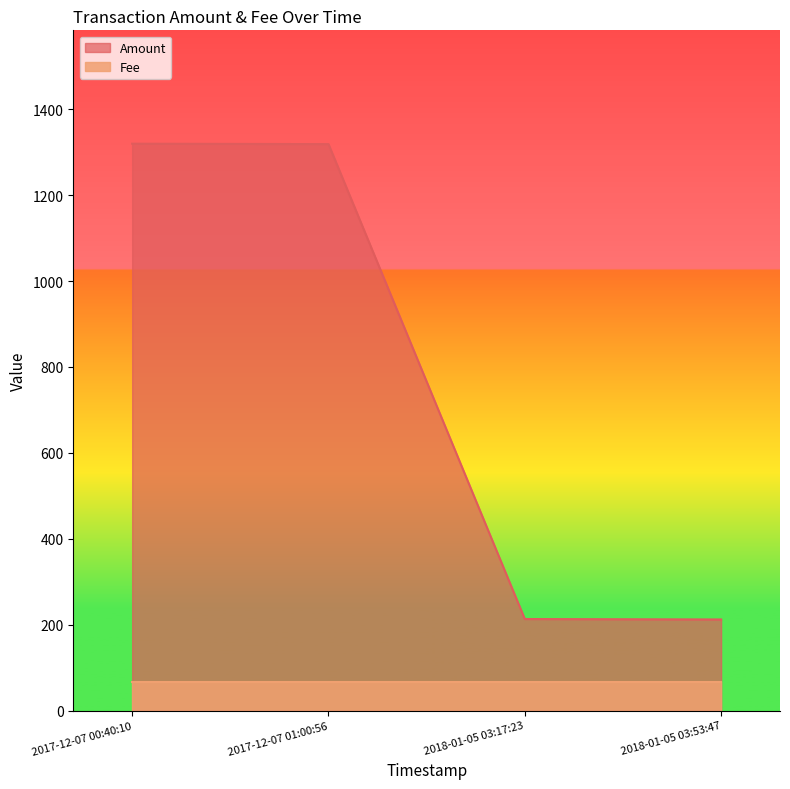

The Amount series shows 1318.9 at 2017-12-07 01:00:56. True or false?

True